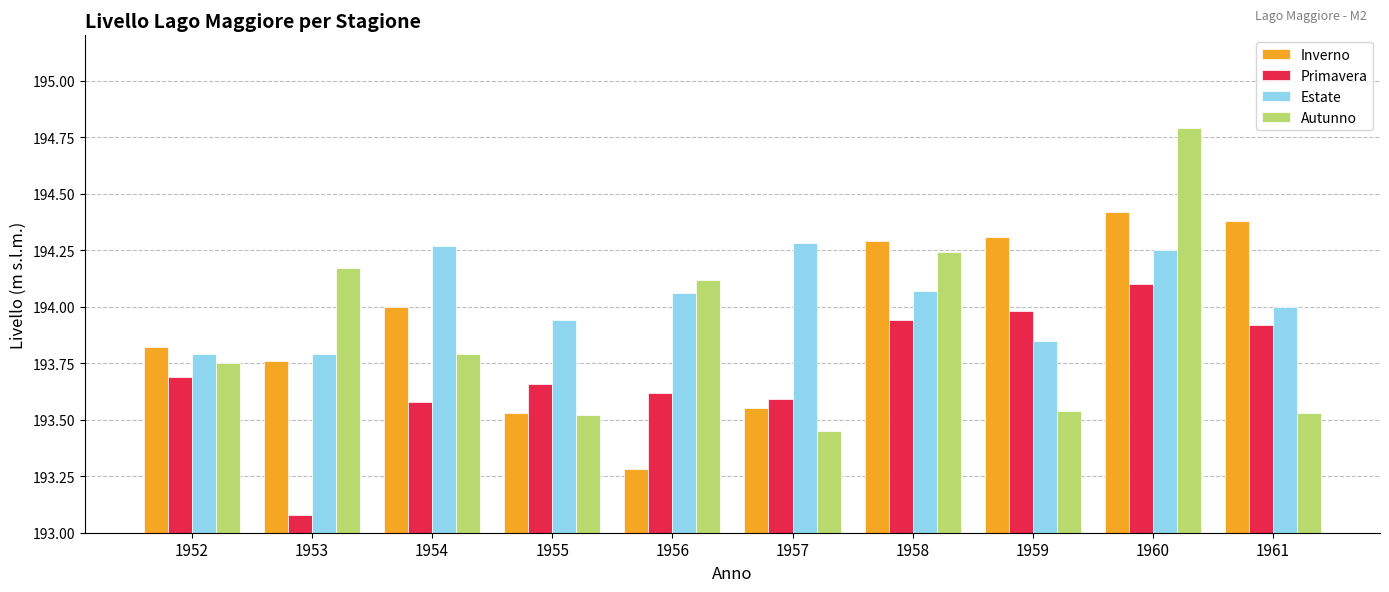

What is the value of the Primavera bar at the 8th from the left?

194.0